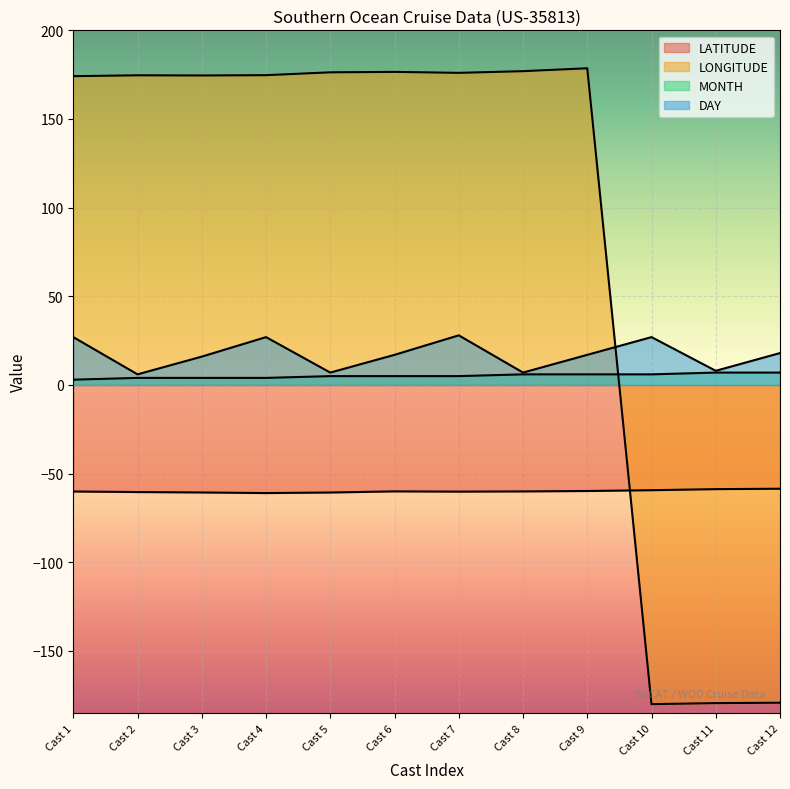

Where is DAY nearest to the value 17?

Cast 6